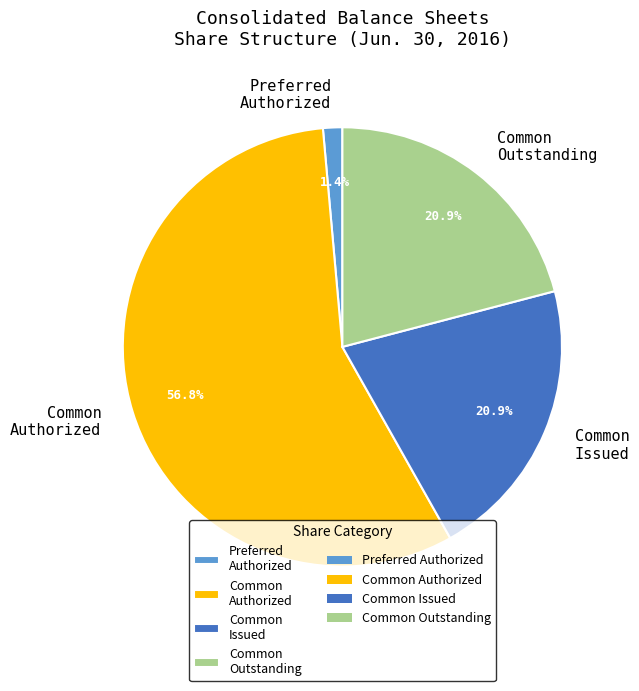

Is there a majority slice in this chart?

Yes